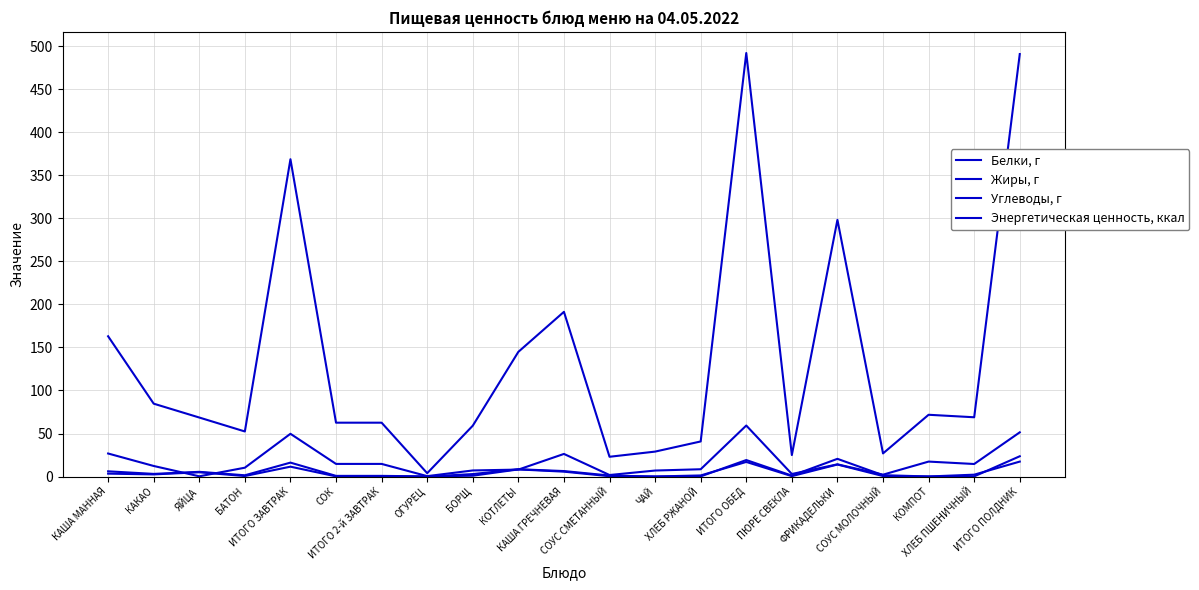

Between СОК and ФРИКАДЕЛЬКИ, which is larger?

ФРИКАДЕЛЬКИ